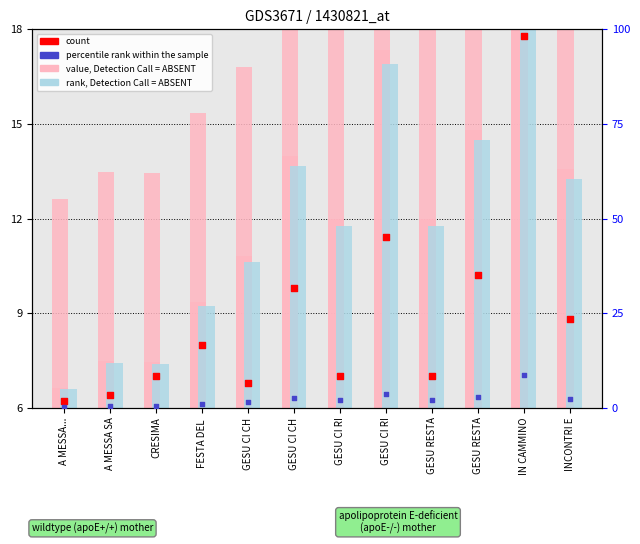

Is the value of count at A MESSA SA greater than the value of value, Detection Call = ABSENT at GESU CI CH?

No